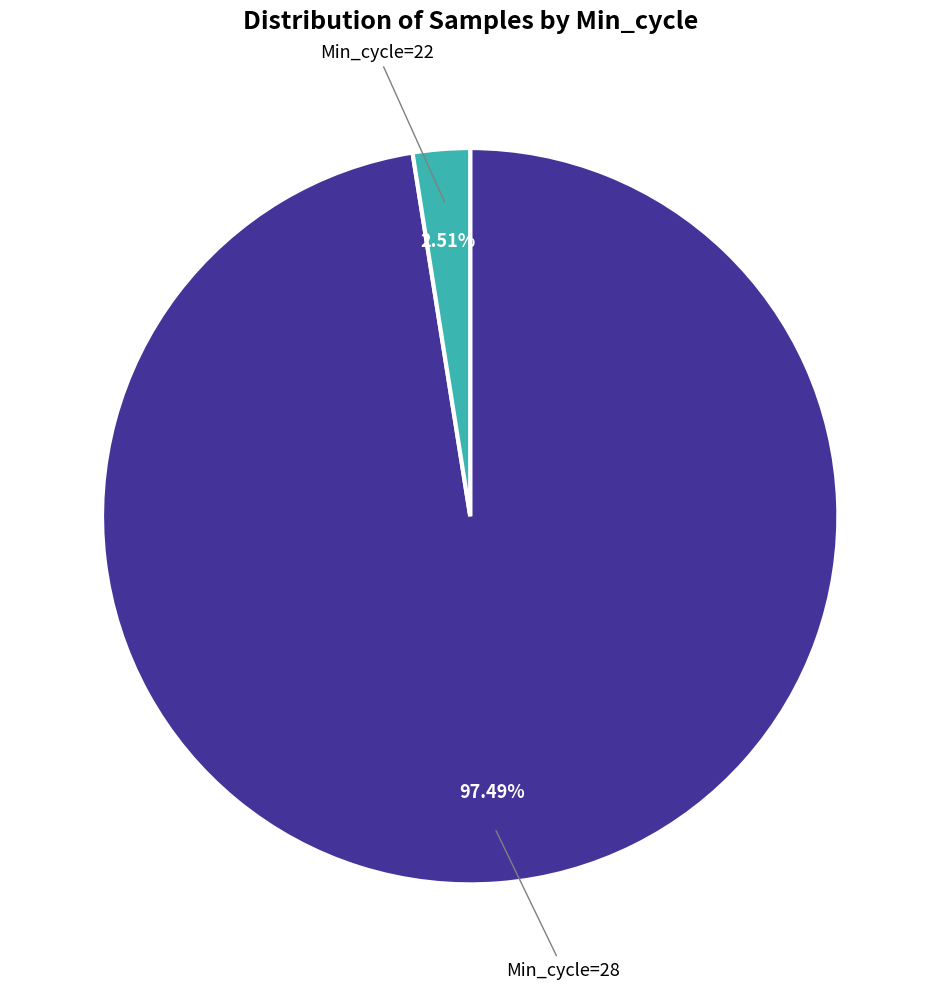

Is there a majority slice in this chart?

Yes